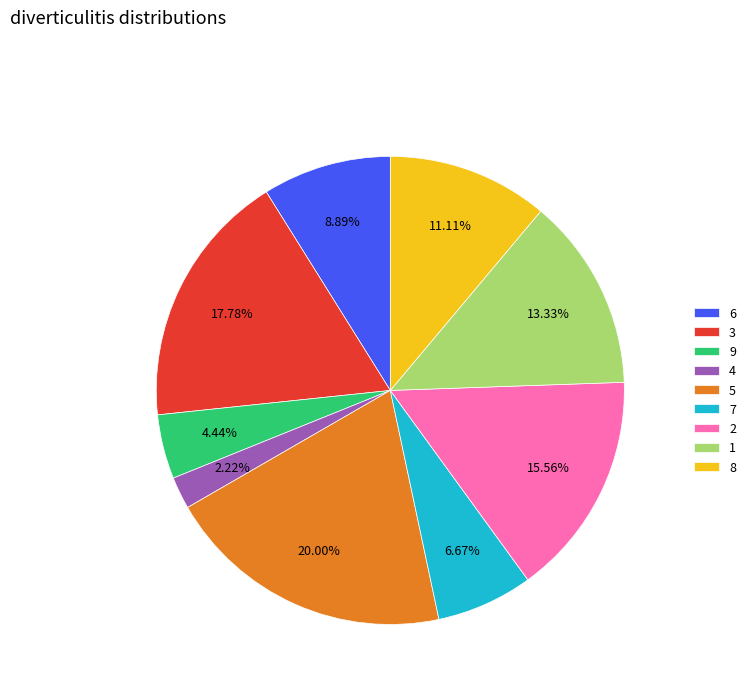

What is the largest slice in the pie chart?

5